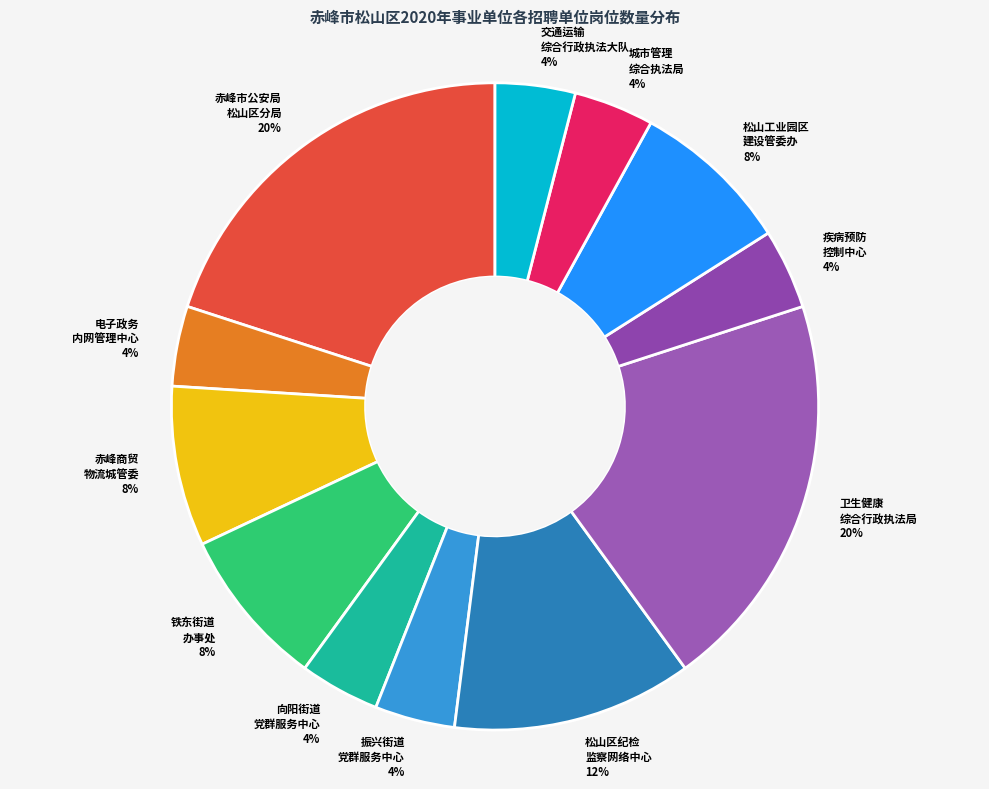

To the nearest percent, what is the average slice percentage?

8%